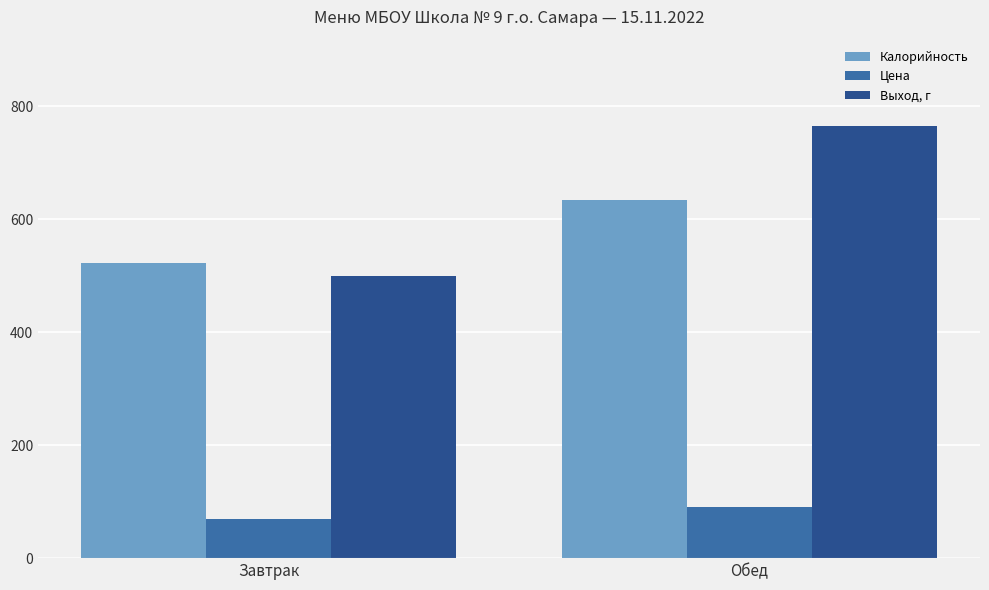

Which category has the lowest value in the Калорийность series?

Завтрак